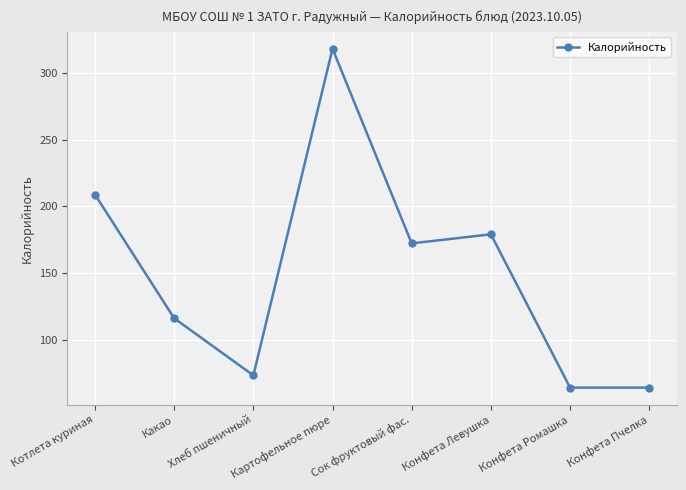

How many values are below 172?

4